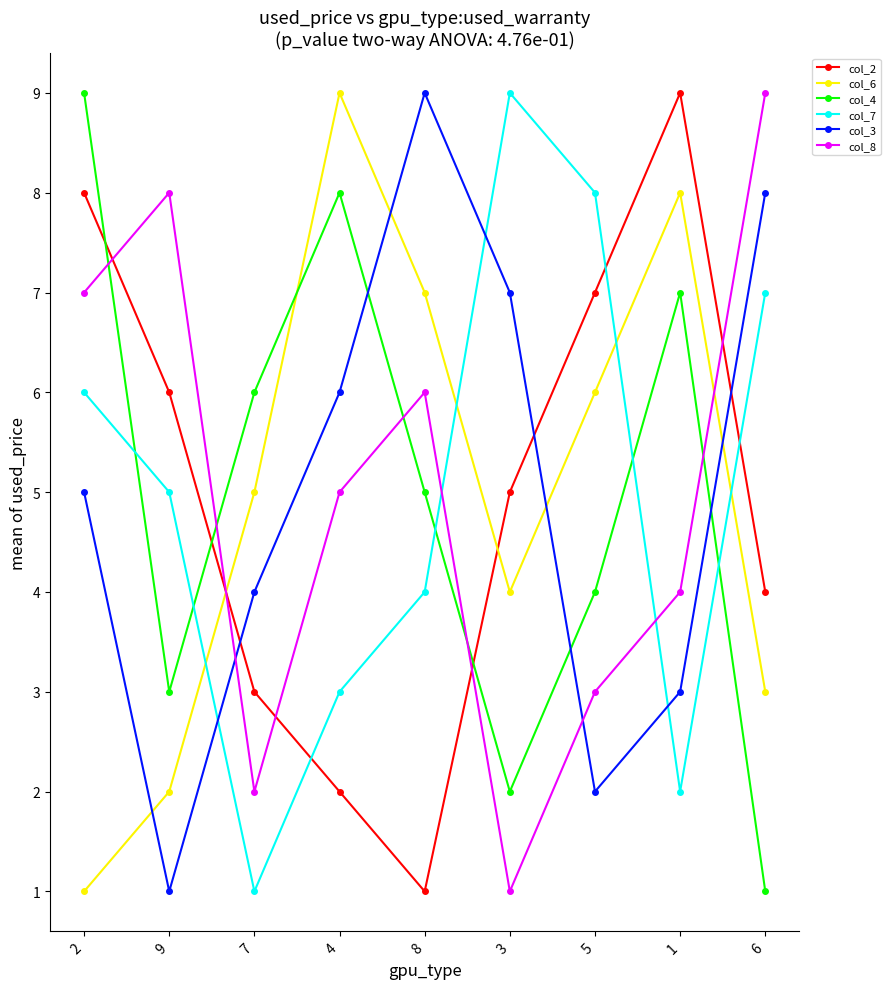

Reading right to left, transcribe all the data shown in this chart.

col_2: 6=4	1=9	5=7	3=5	8=1	4=2	7=3	9=6	2=8
col_6: 6=3	1=8	5=6	3=4	8=7	4=9	7=5	9=2	2=1
col_4: 6=1	1=7	5=4	3=2	8=5	4=8	7=6	9=3	2=9
col_7: 6=7	1=2	5=8	3=9	8=4	4=3	7=1	9=5	2=6
col_3: 6=8	1=3	5=2	3=7	8=9	4=6	7=4	9=1	2=5
col_8: 6=9	1=4	5=3	3=1	8=6	4=5	7=2	9=8	2=7